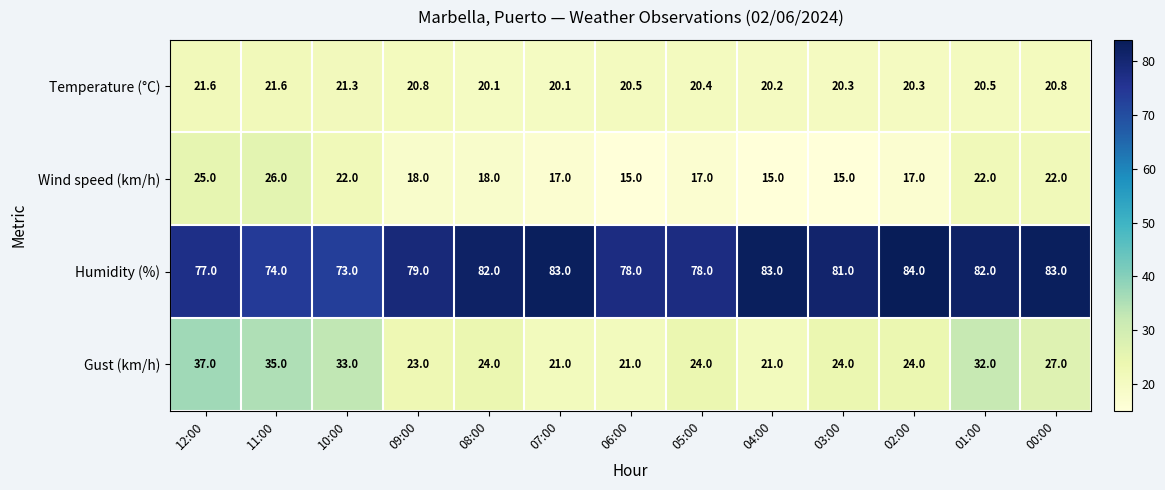

What is the total value across all series at 09:00?

140.8